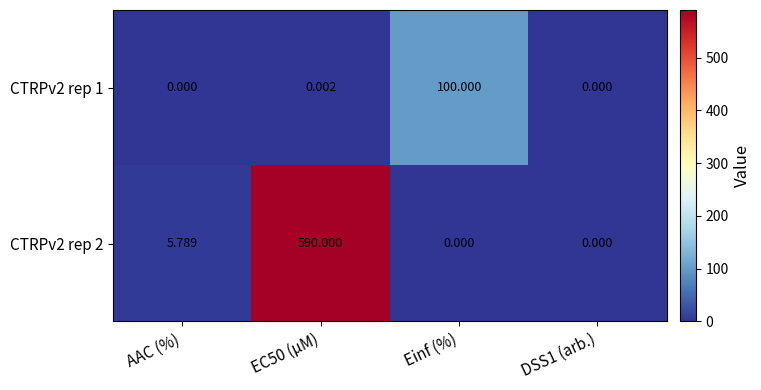

List the series in order of their peak value, lowest first.

CTRPv2 rep 1, CTRPv2 rep 2